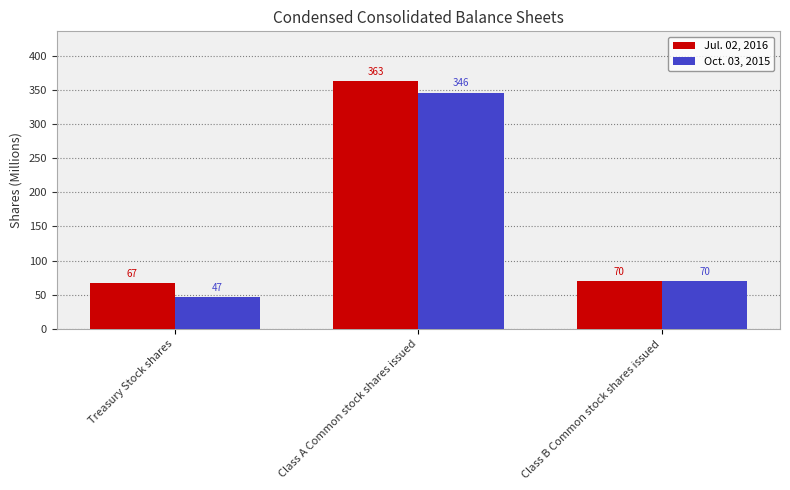

What is the label of the 2nd bar from the right?

Class A Common stock shares issued